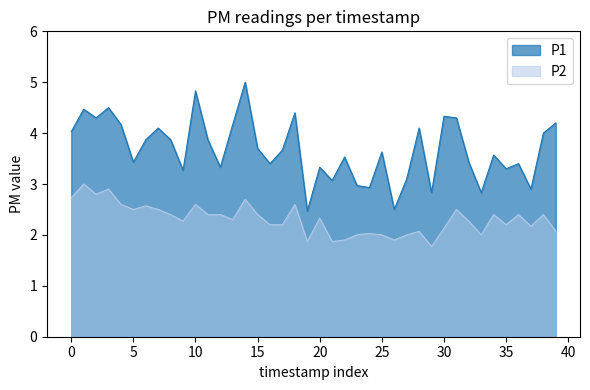

The value of P1 at 27 is 3.1. True or false?

True